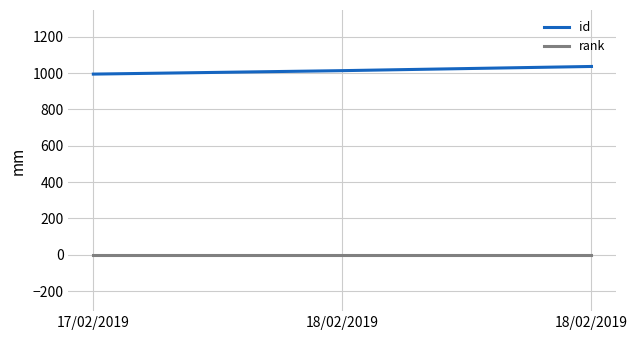

True or false: rank has a value of 1 at 18/02/2019.

False